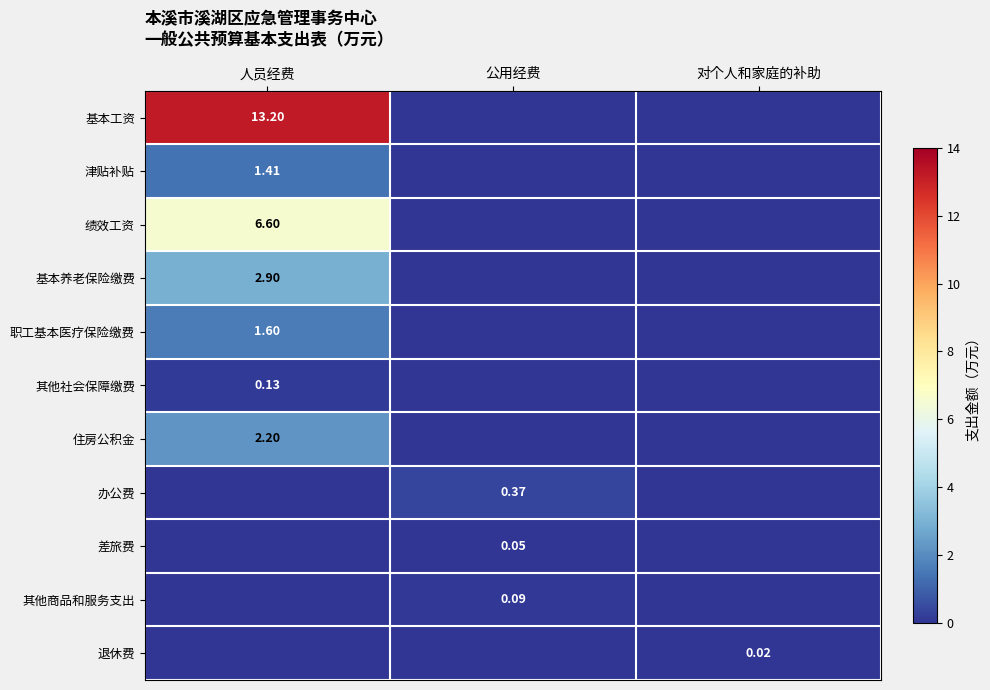

Is the value of 其他商品和服务支出 at 公用经费 greater than the value of 基本工资 at 人员经费?

No